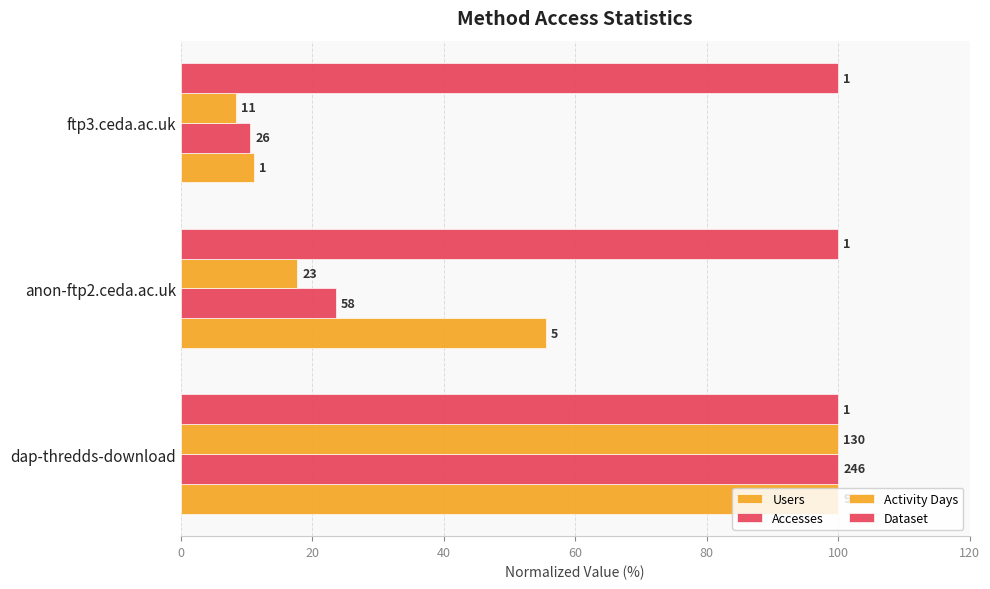

How many series are shown in this chart?

4